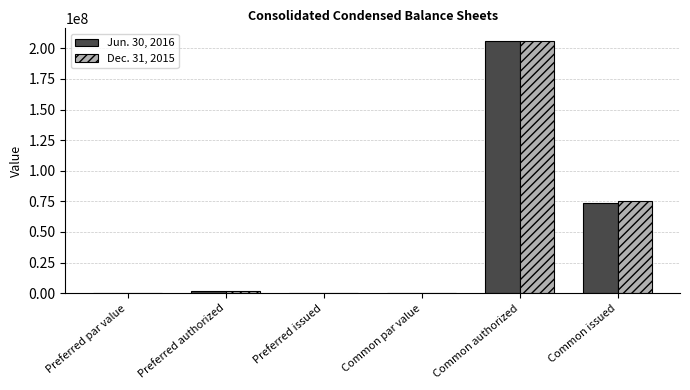

How many groups of bars are there?

6